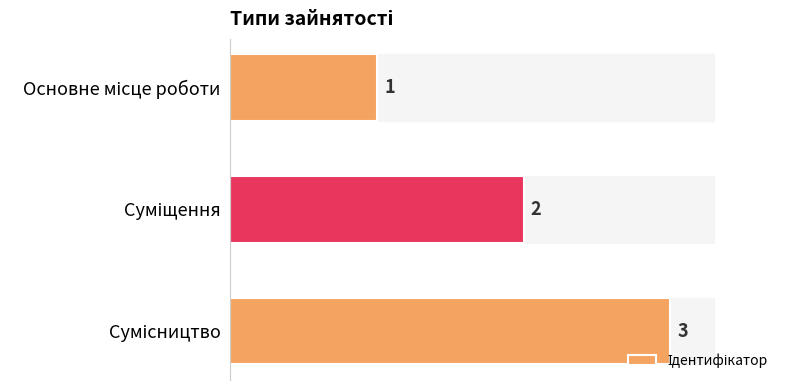

Count the number of categories in the chart.

3